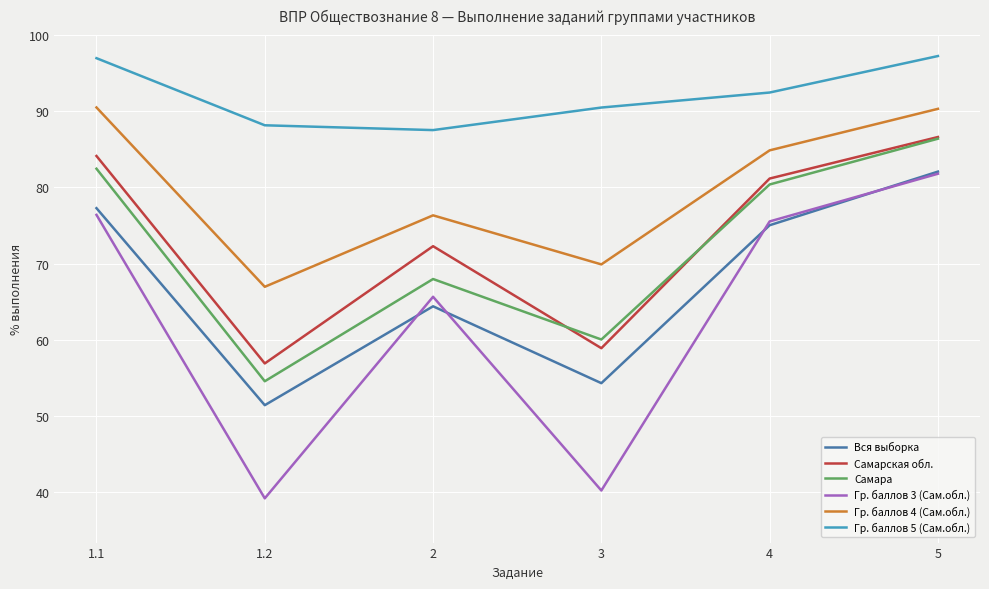

Where is Самарская обл. nearest to the value 71?

2